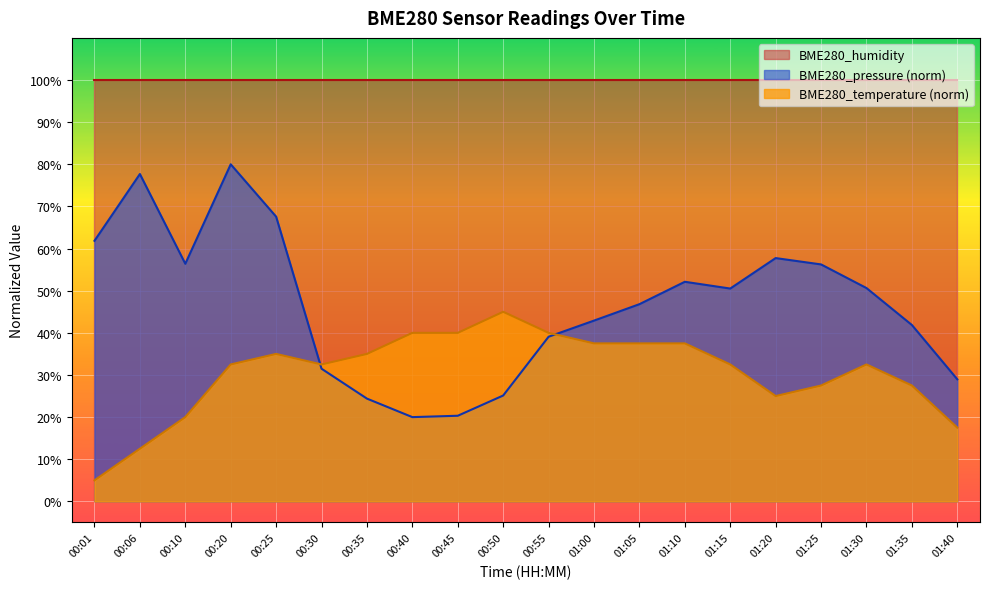

How many data points in BME280_temperature are above 32?

13